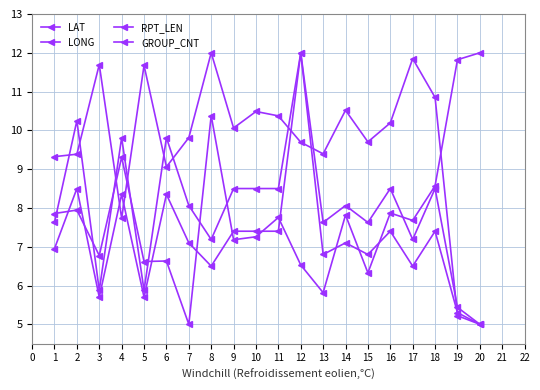

How many data points in LAT are less than 7?

7